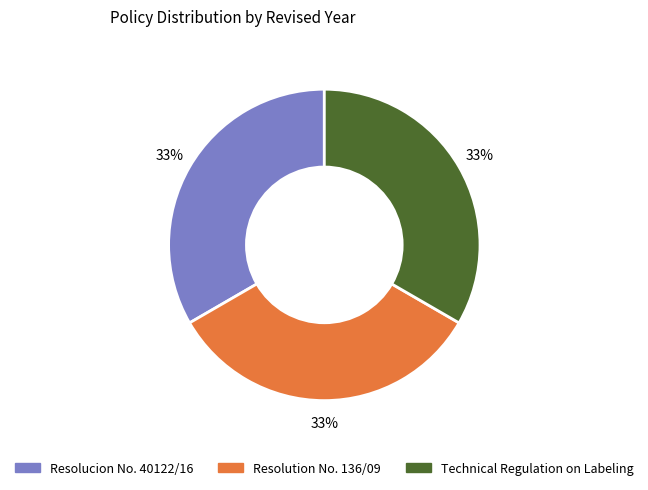

Approximately how many times larger is the value at Technical Regulation on Labeling compared to Resolucion No. 40122/16?

1.0